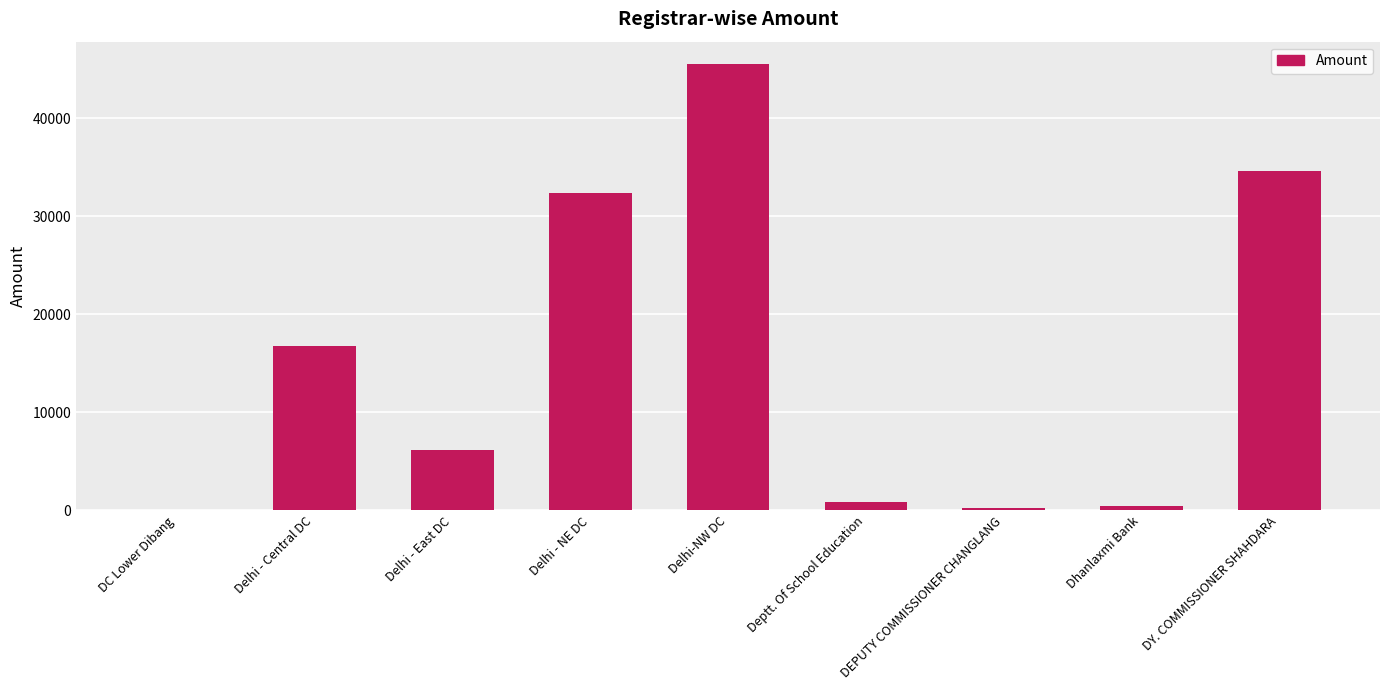

What is the maximum value shown in the chart?

45525